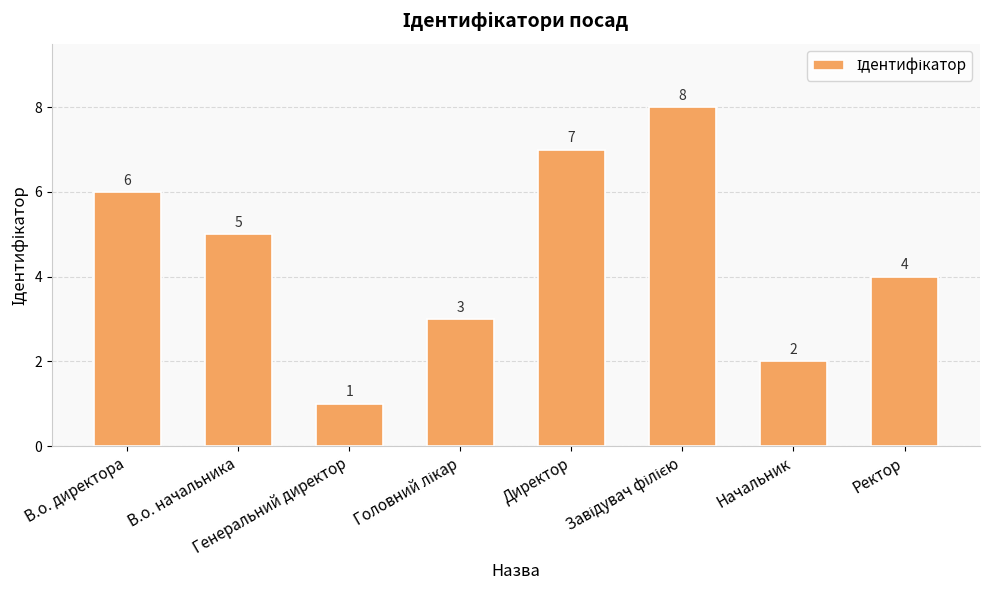

Count the values in the range 3 to 7.

5